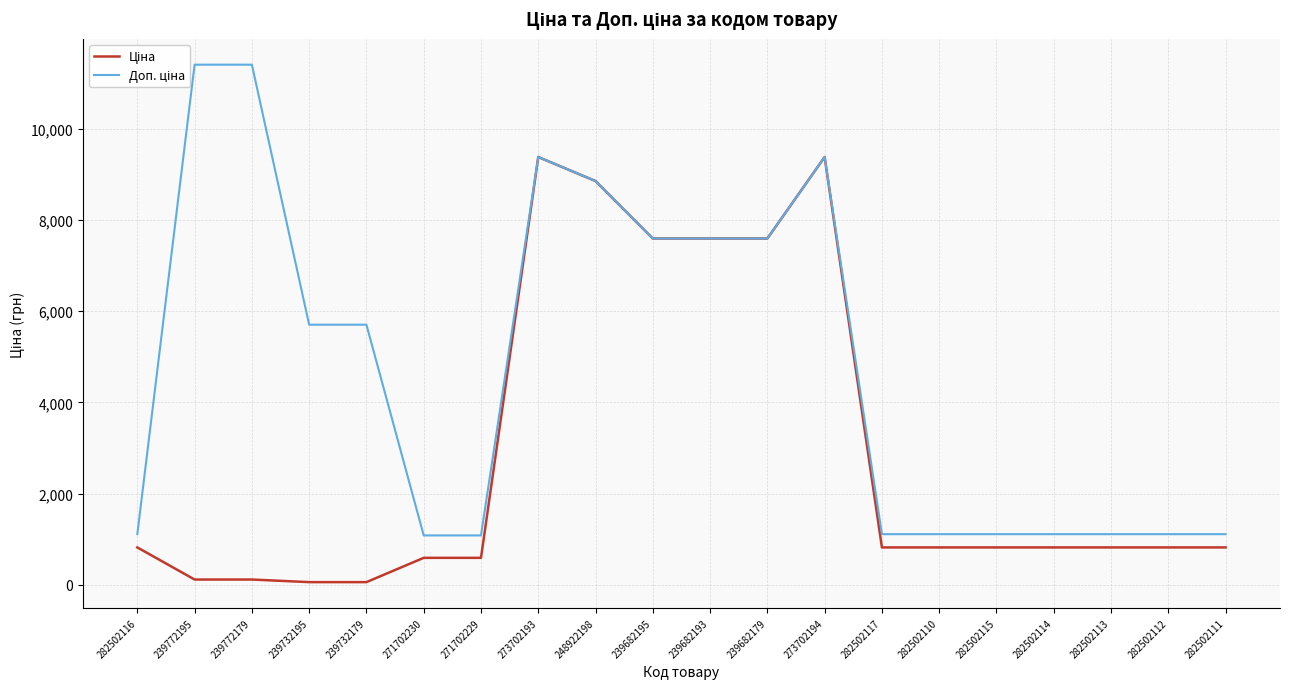

Between 239732179 and 239772195, which is larger?

239772195